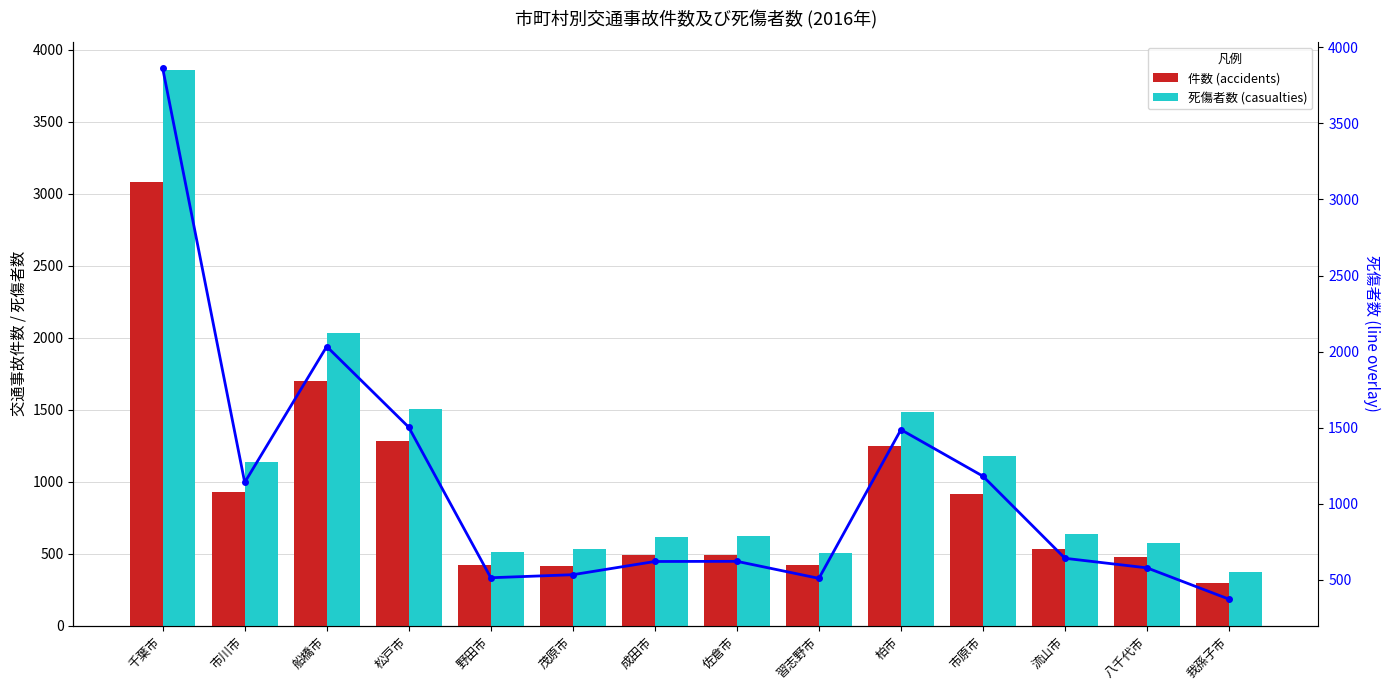

Which series has the largest range (max minus min)?

死傷者数 (casualties)